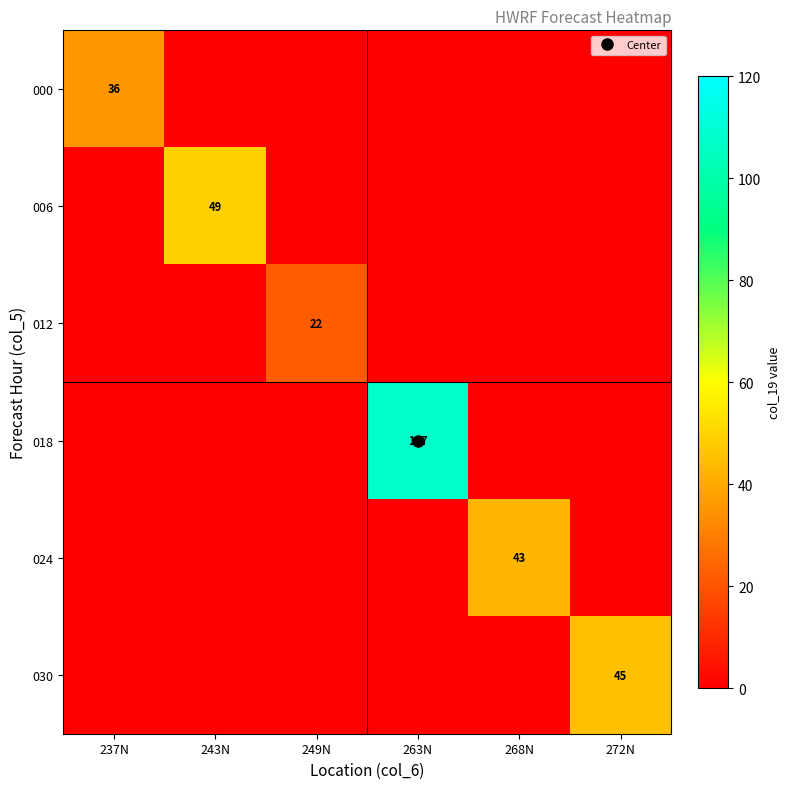

How many values in 018 are above zero?

1